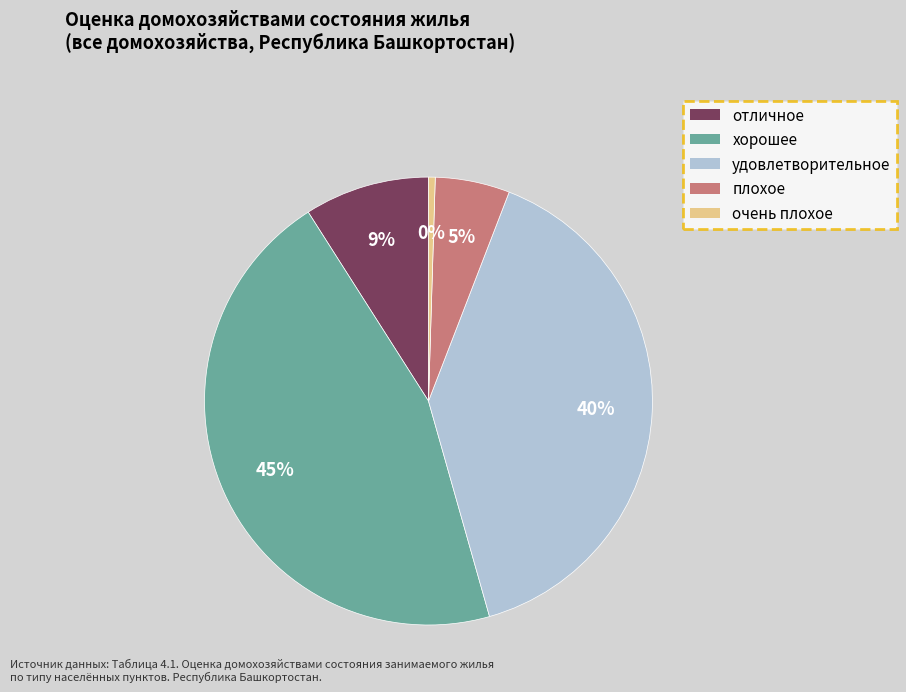

To the nearest percent, what percentage of the pie is отличное?

9%